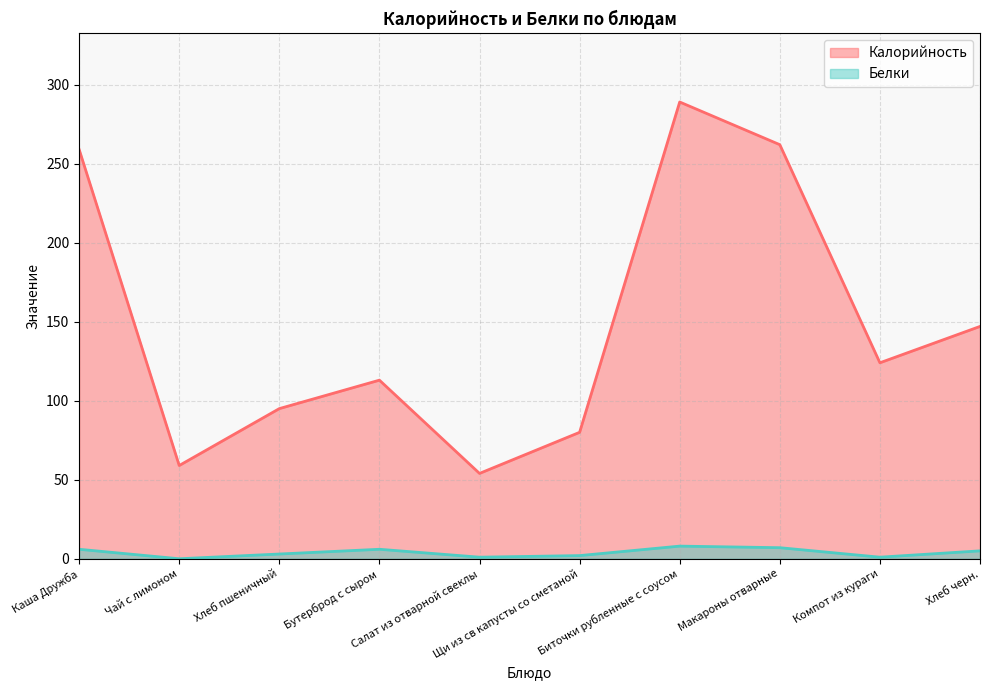

Between Щи из св капусты со сметаной and Макароны отварные, which is larger?

Макароны отварные